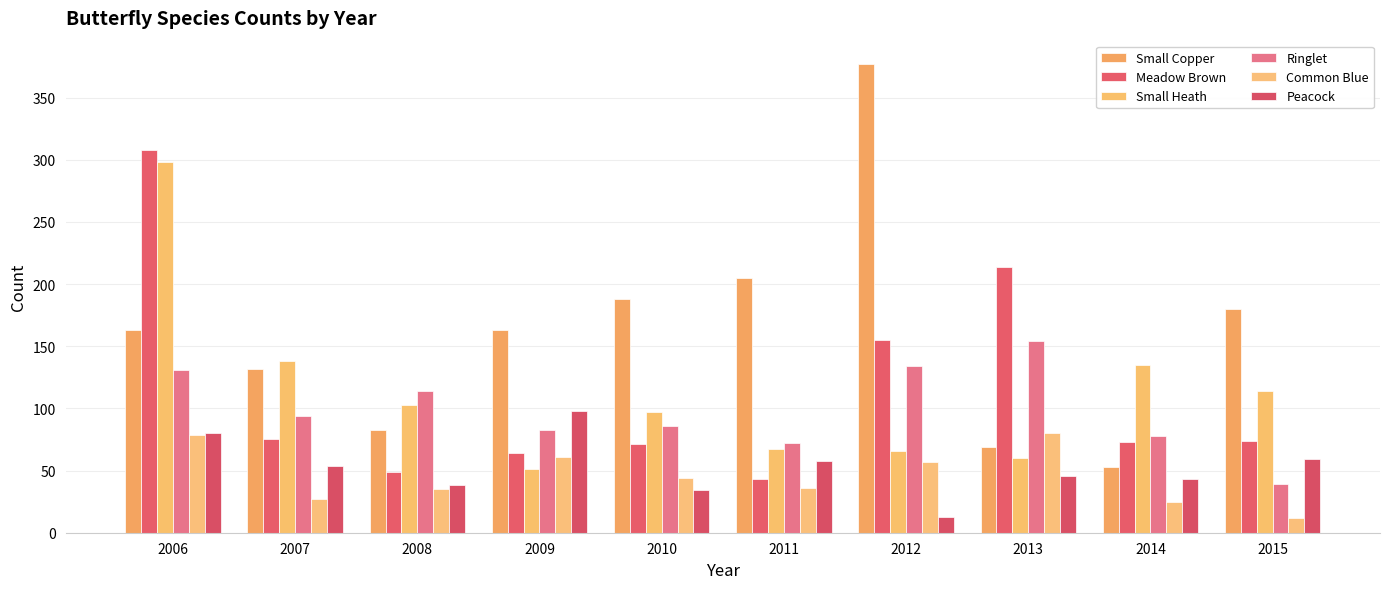

What is the difference between the Meadow Brown values at 2013 and 2015?

140